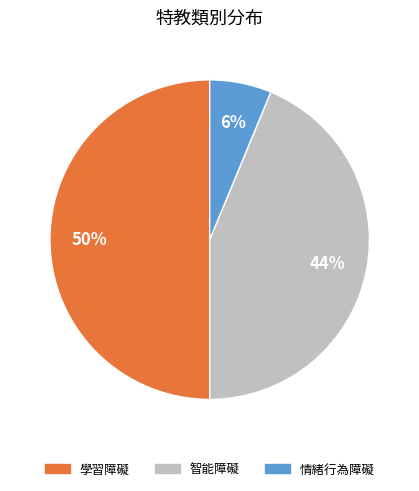

The 智能障礙 slice represents 44% of the pie. True or false?

True